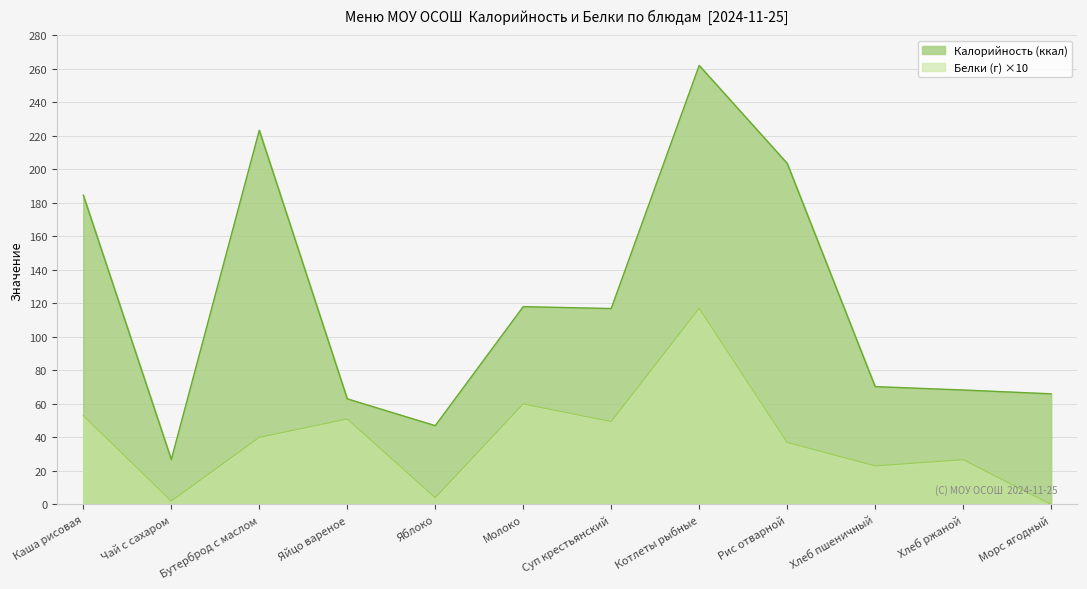

The value of Белки at Яблоко is 4.0. True or false?

True